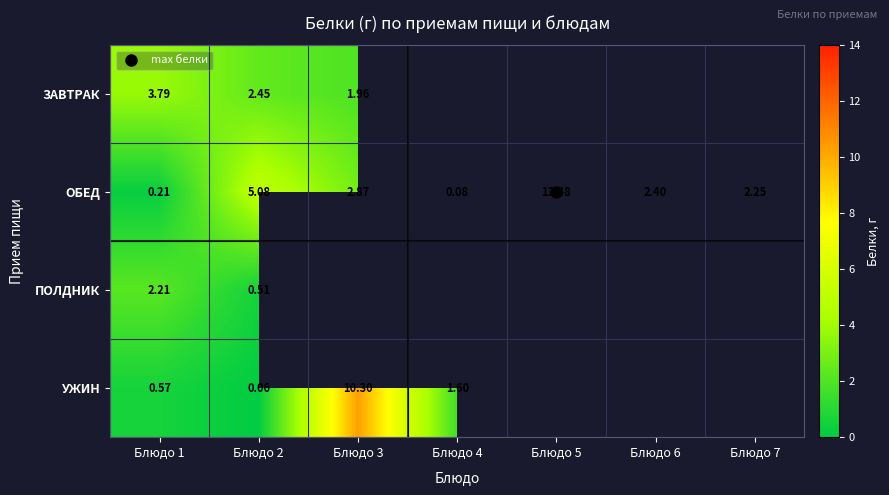

At which label does УЖИН first exceed 10?

Блюдо 3